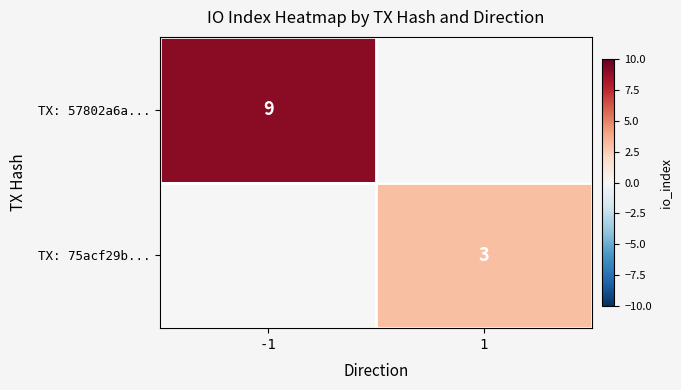

The TX: 75acf29b... series shows 3 at 1. True or false?

True